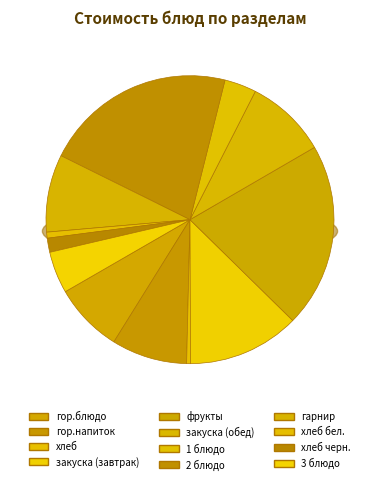

Does 1 блюдо account for over 50% of the chart?

No